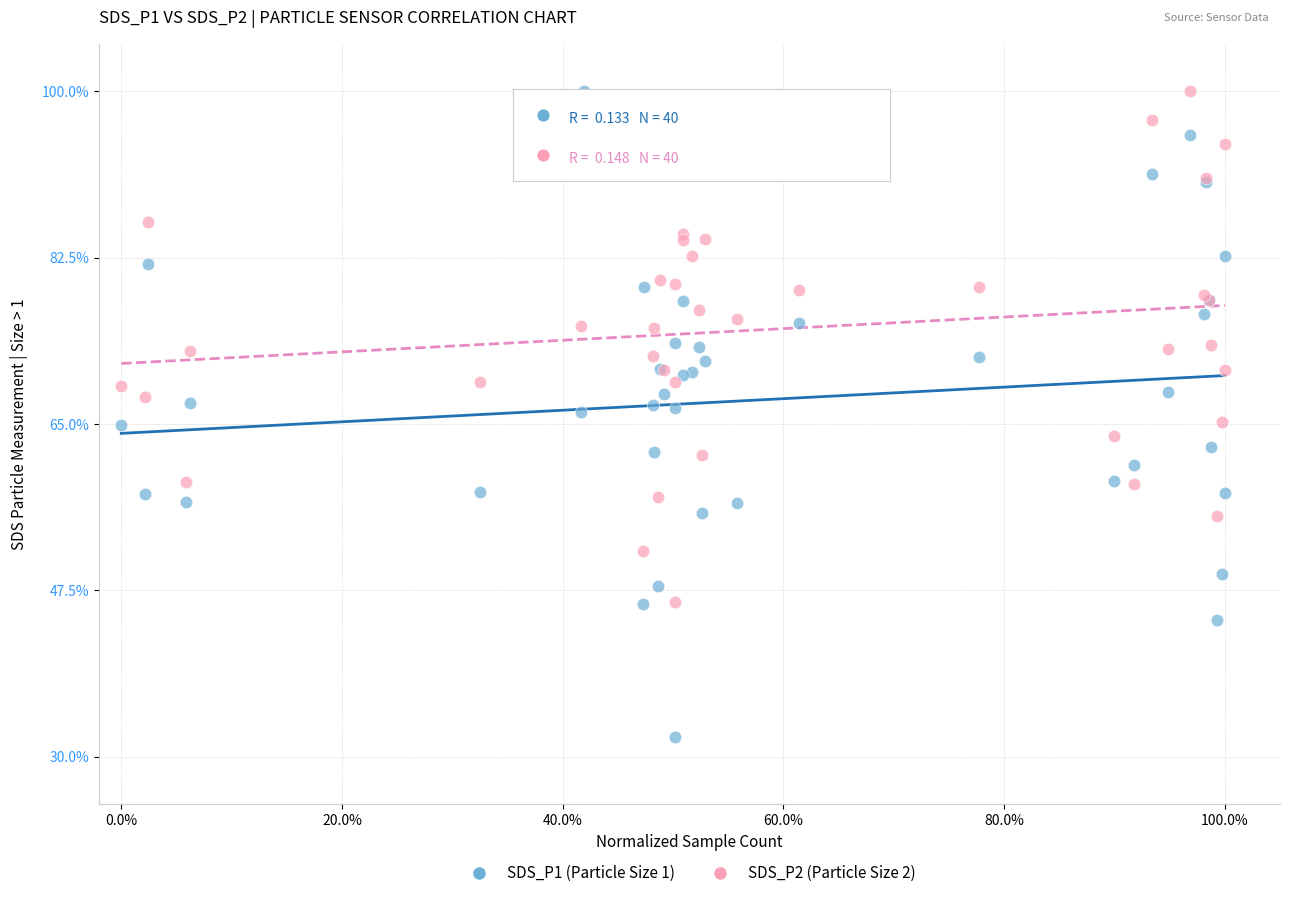

What are all the series names shown in the legend?

SDS_P1 (Particle Size 1), SDS_P2 (Particle Size 2)